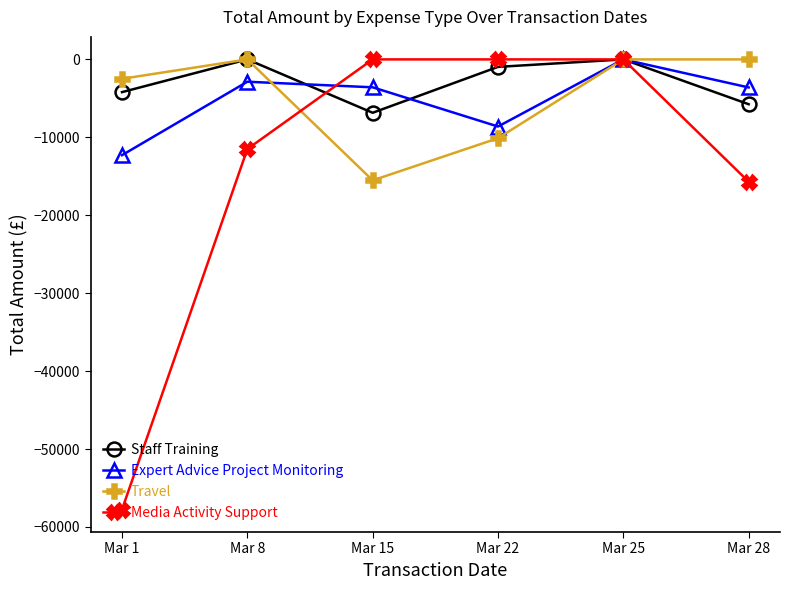

What is the difference between the Travel values at Mar 28 and Mar 22?

10115.0